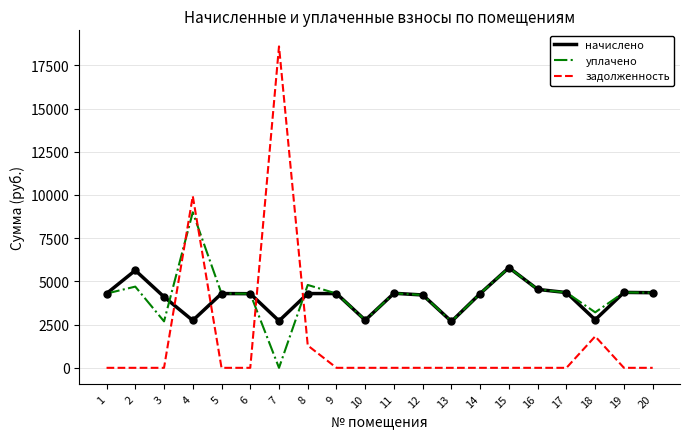

At how many categories does at least one series exceed 13192?

1